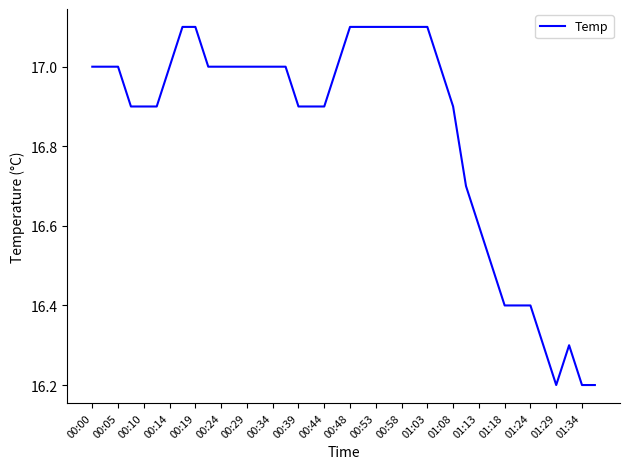

What is the maximum value shown in the chart?

17.1